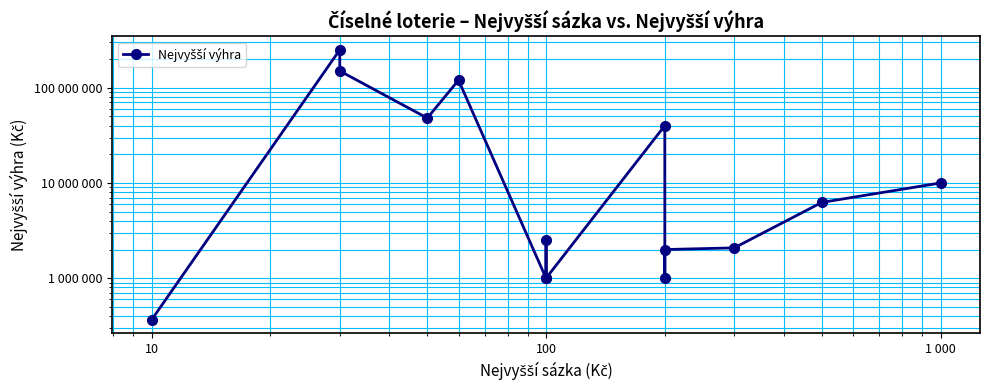

What is the difference between the second highest and minimum values?

149635000